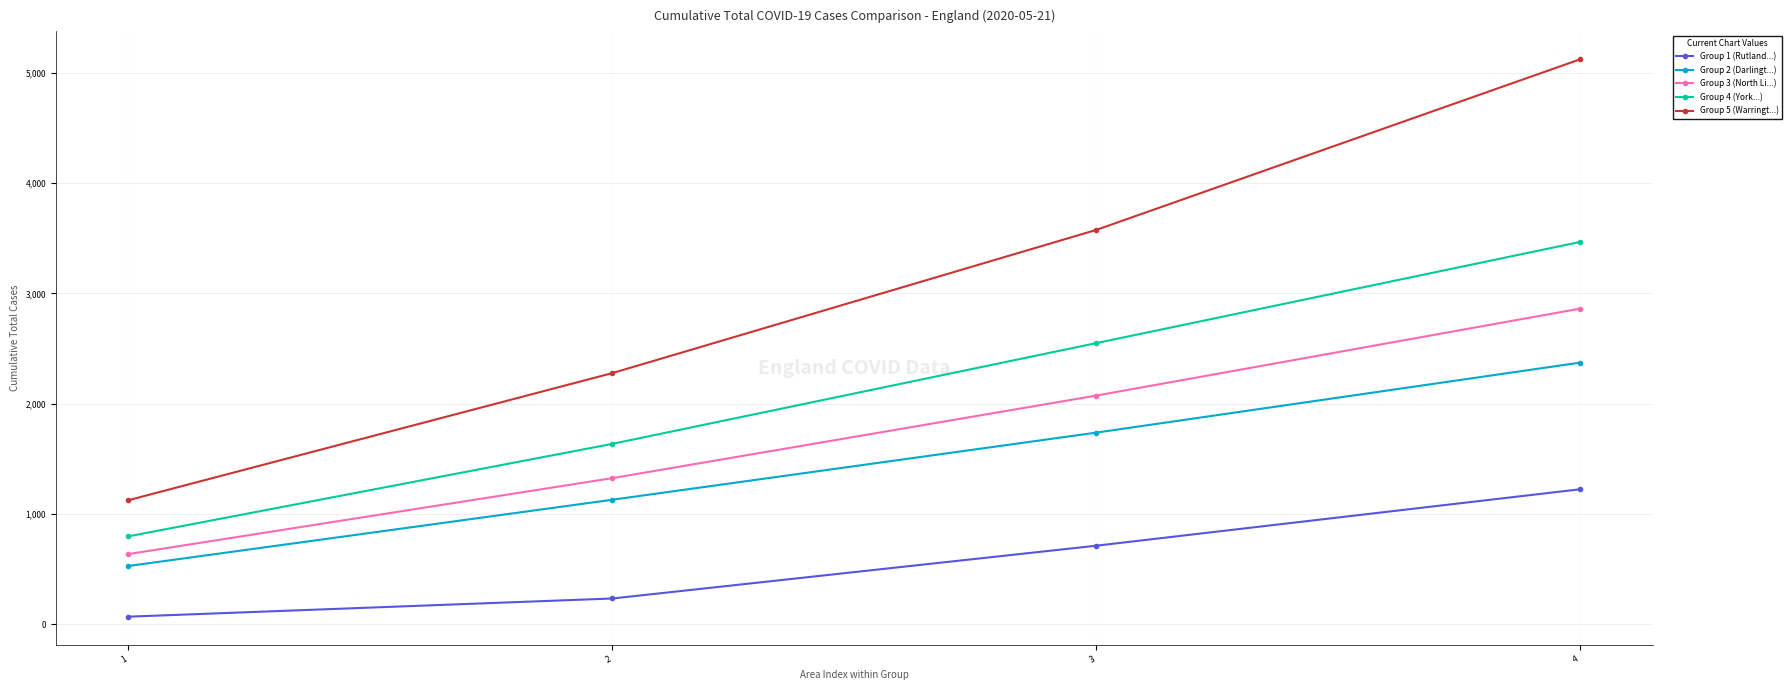

Where is Group 2 (Darlingt...) nearest to the value 1450?

3